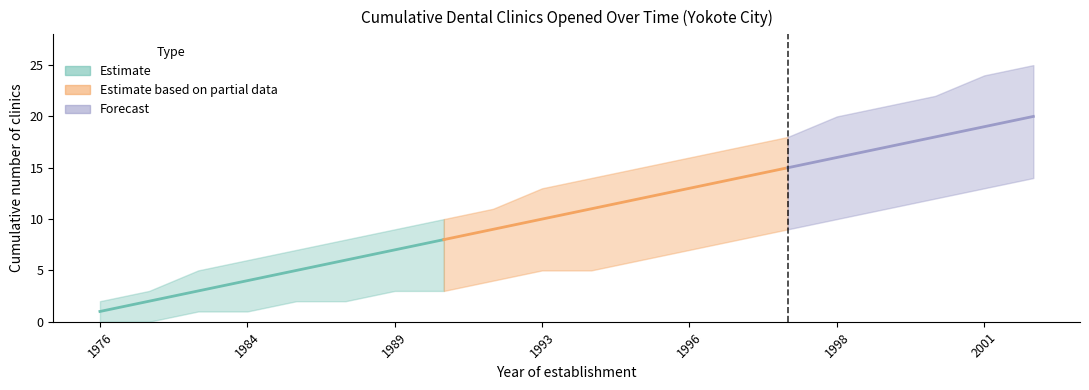

Rank the categories by lower_band value from highest to lowest.

2002, 2001, 2001, 1998, 1998, 1997, 1996, 1996, 1994, 1993, 1994, 1990, 1989, 1989, 1986, 1988, 1984, 1984, 1976, 1981